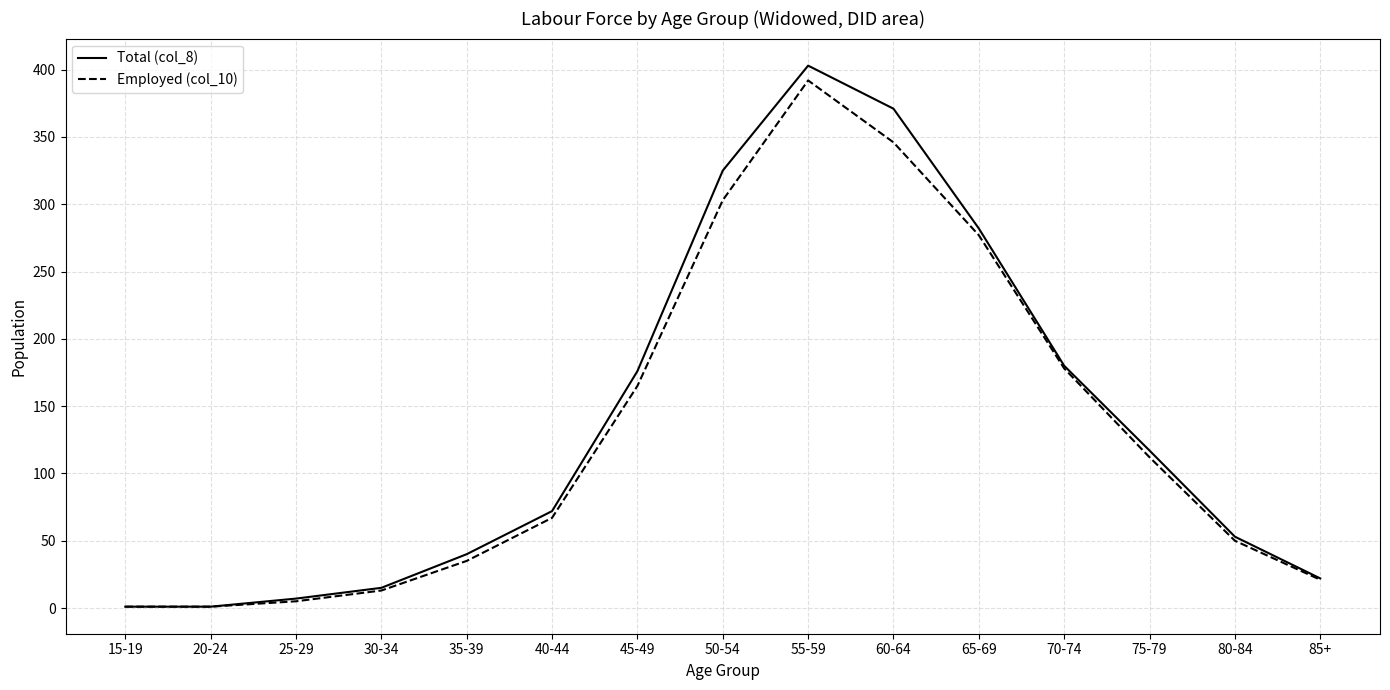

Which series changed the most between 30-34 and 55-59?

Total (col_8)